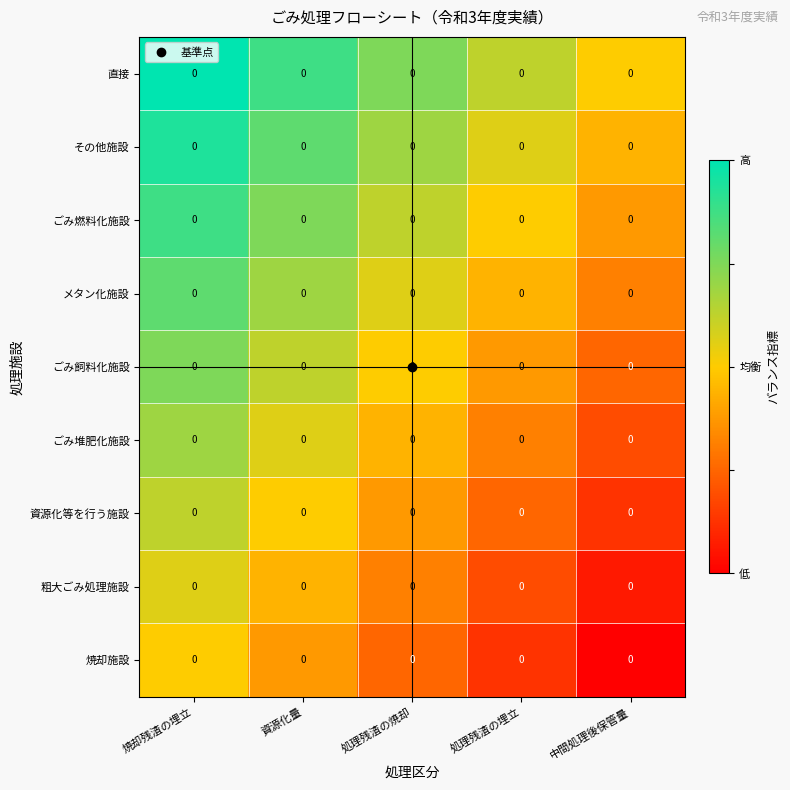

How many ごみ飼料化施設 values are between 0 and 1?

5